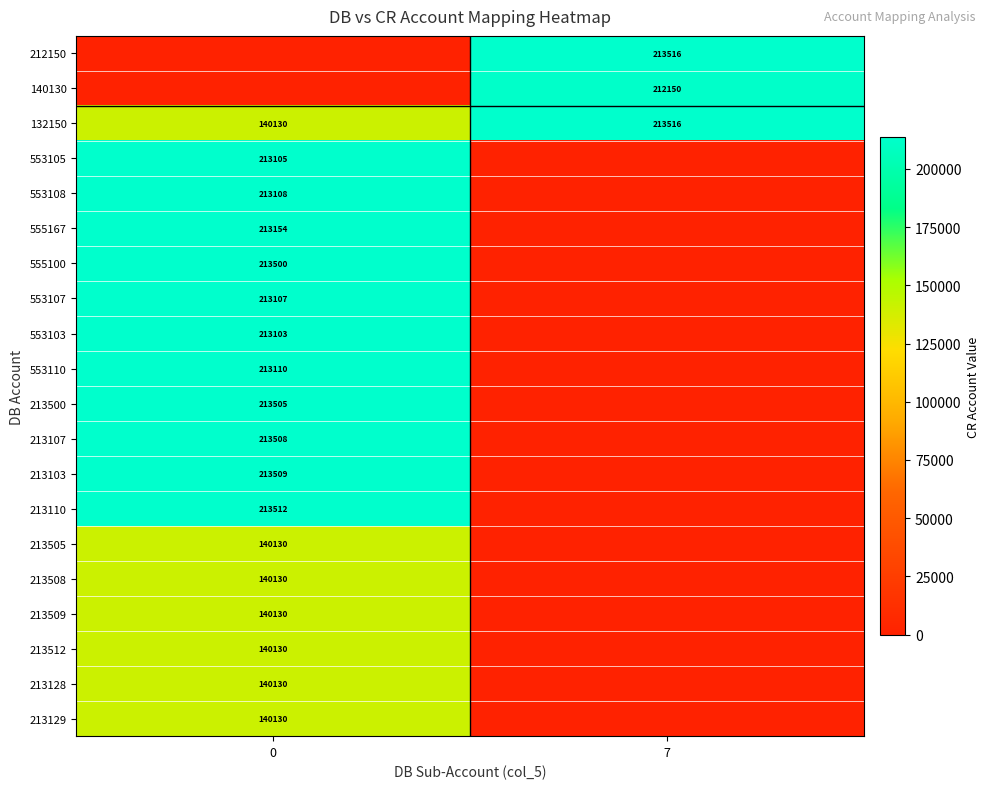

Is the value of 213512 at 0 greater than the value of 213110 at 0?

No